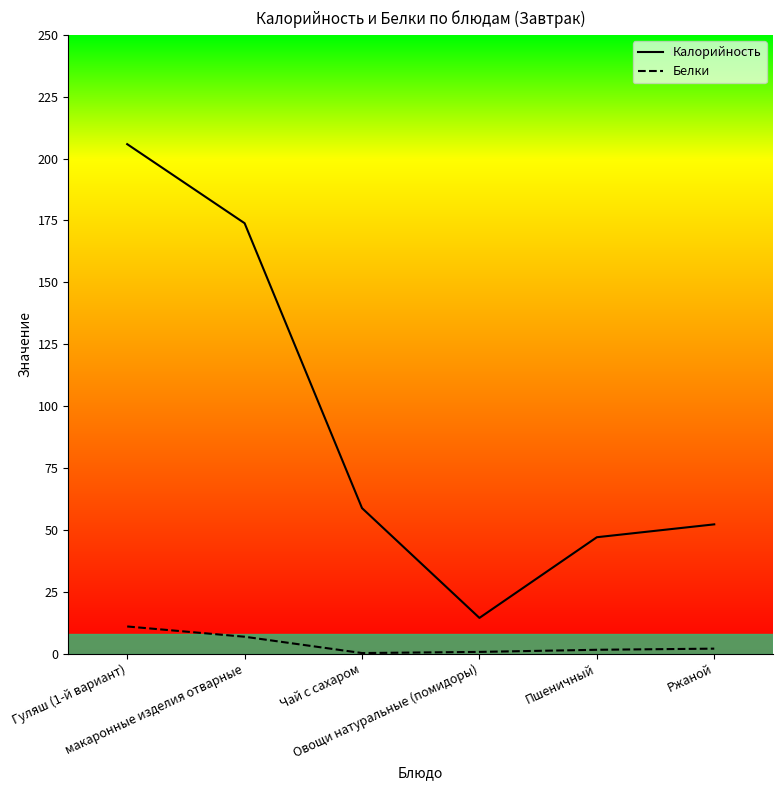

What is the label of the 3rd point from the right?

Овощи натуральные (помидоры)